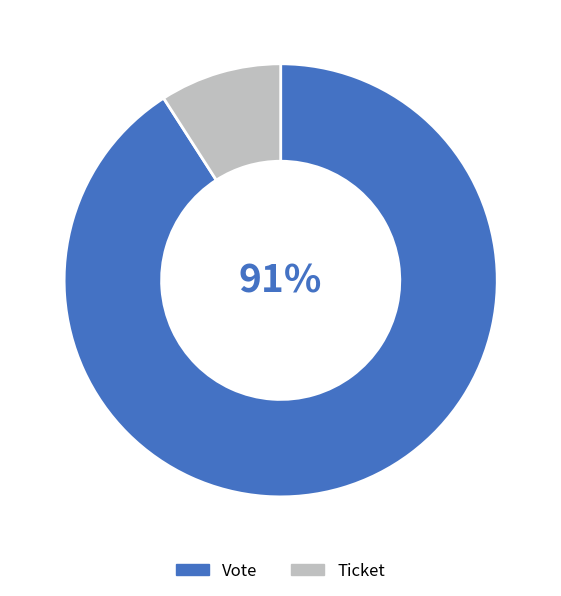

To the nearest percent, what is the difference between the largest and smallest slice percentages?

82%